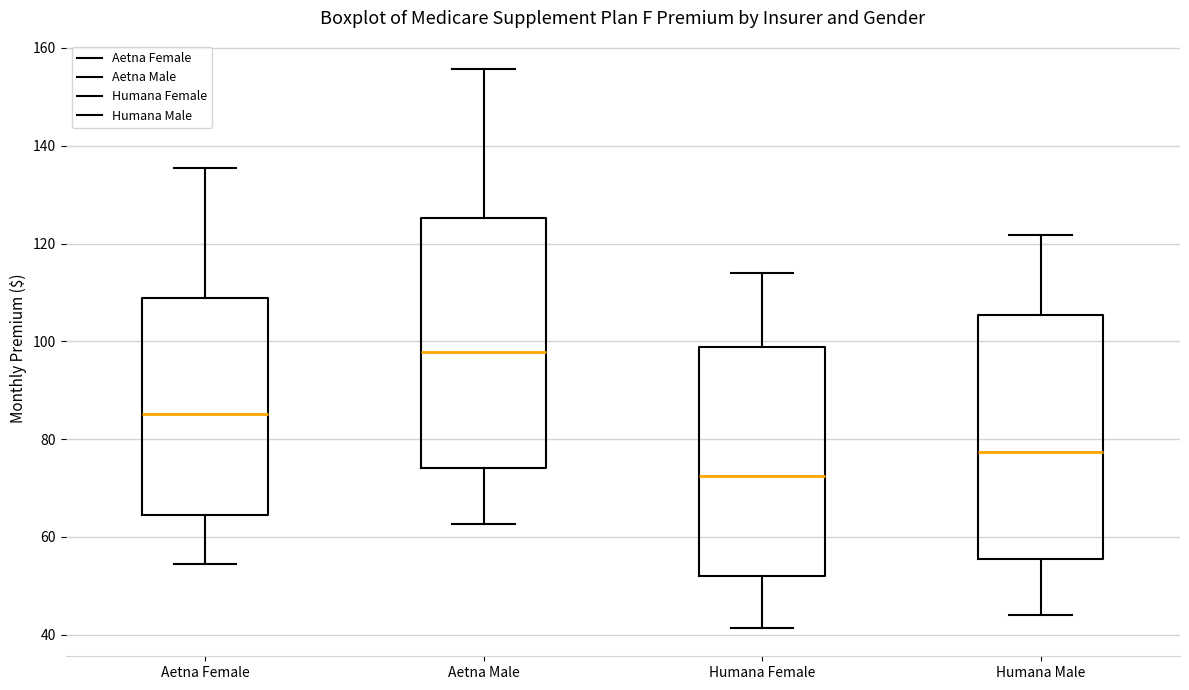

Reading left to right, transcribe this box plot: for each box, give where its median line is, the range the box spans, and where its two whiskers end, as read against the y-axis. The values are not printed on the chart, so give them approximately, as read against the axis.

Aetna Female: median 86, box 64 to 108, whiskers 54 to 136
Aetna Male: median 98, box 74 to 126, whiskers 62 to 156
Humana Female: median 72, box 52 to 98, whiskers 42 to 114
Humana Male: median 78, box 56 to 106, whiskers 44 to 122